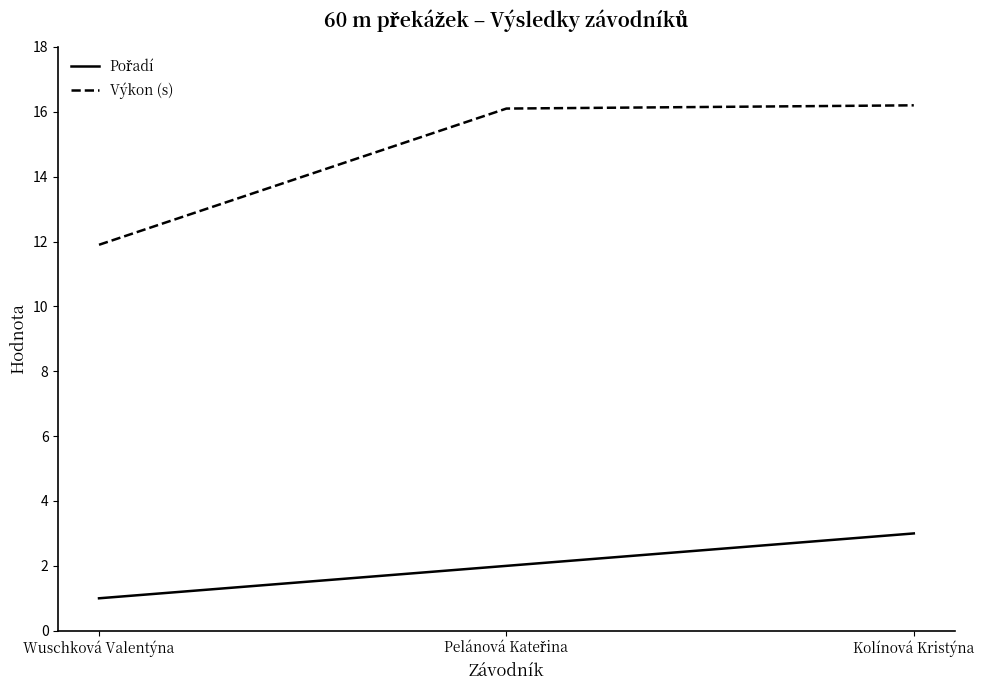

How many lines are shown in the chart?

2